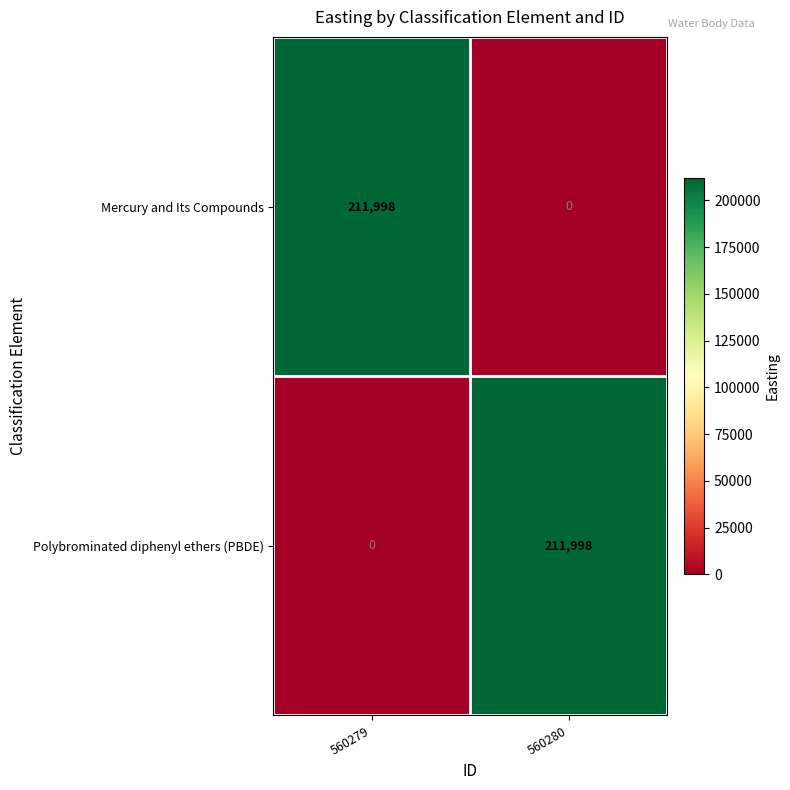

True or false: Polybrominated diphenyl ethers (PBDE) has a value of 0 at 560279.

True